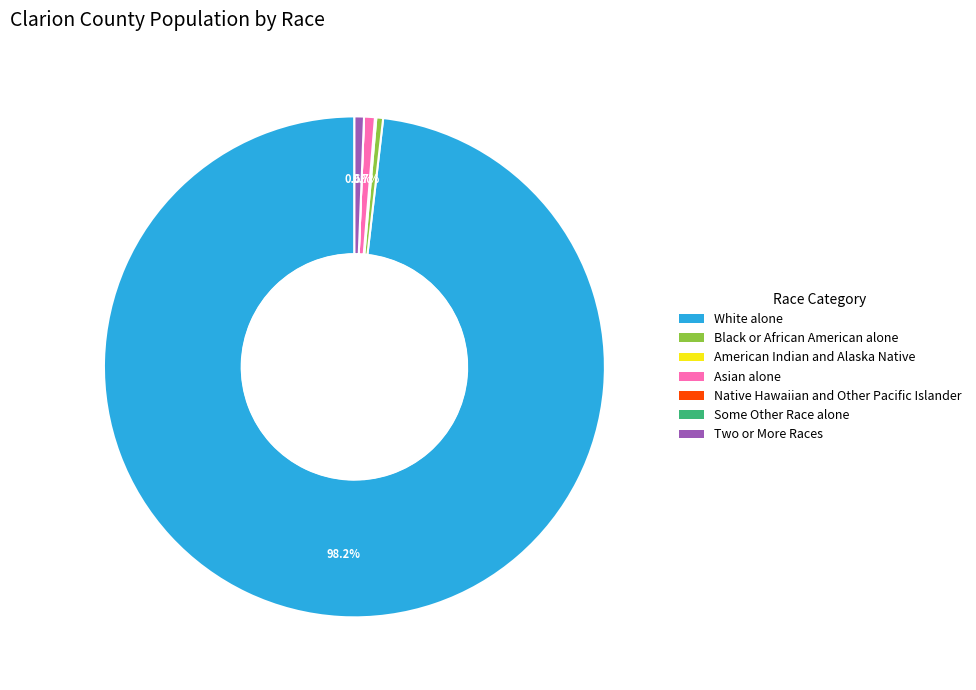

What percentage do Two or More Races and Asian alone together represent?

1.3%